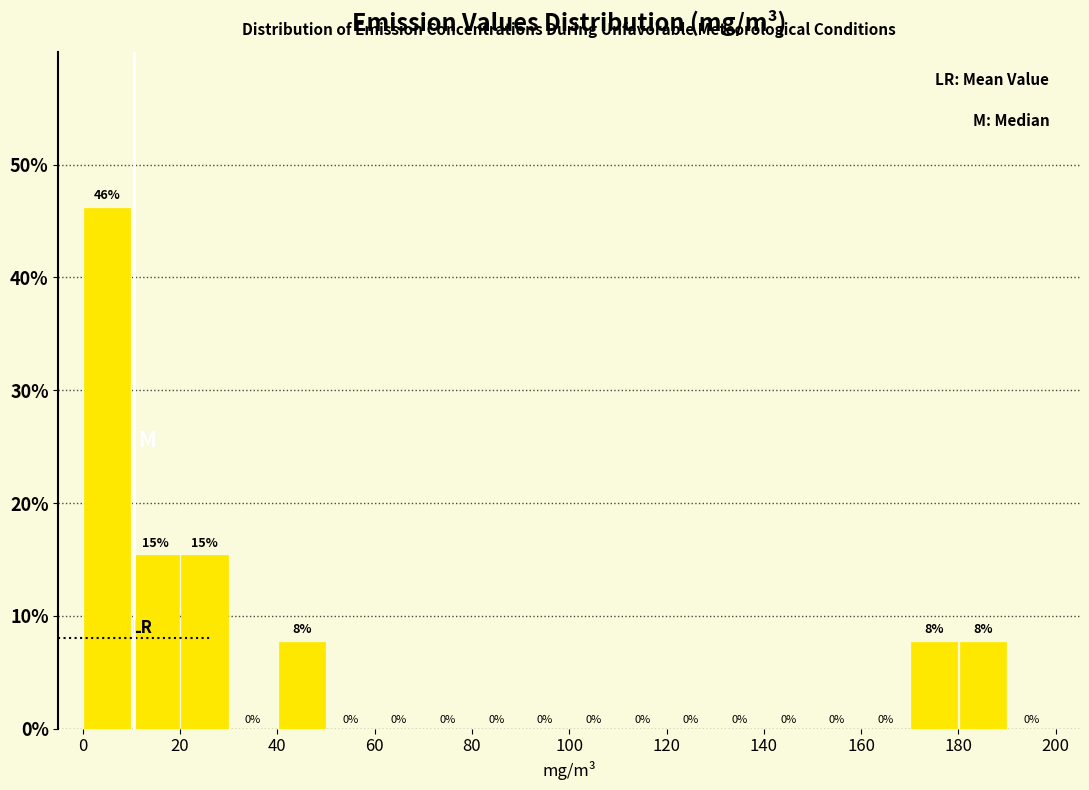

Which range on the x-axis has the tallest bar?

0 to 10